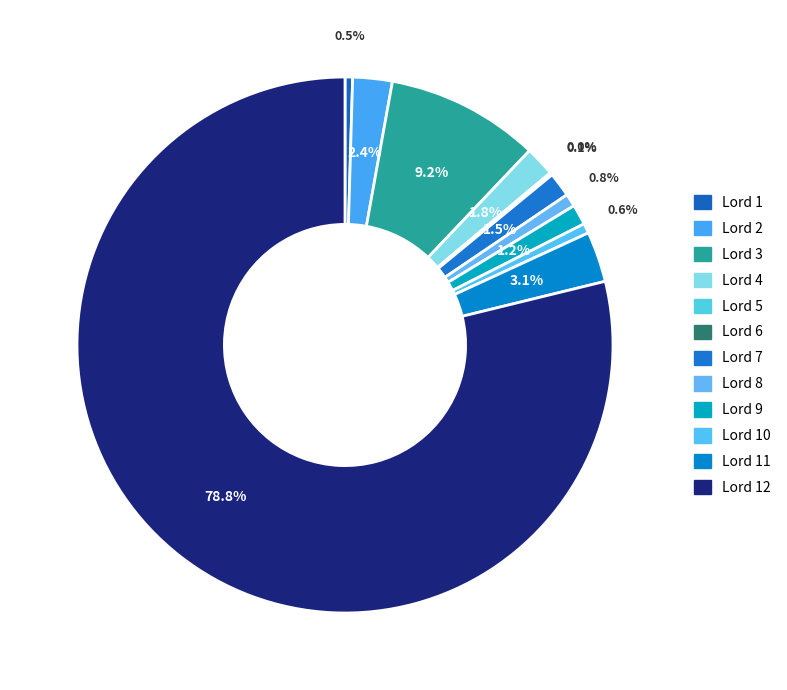

Which category has the biggest portion of the pie?

Lord 12